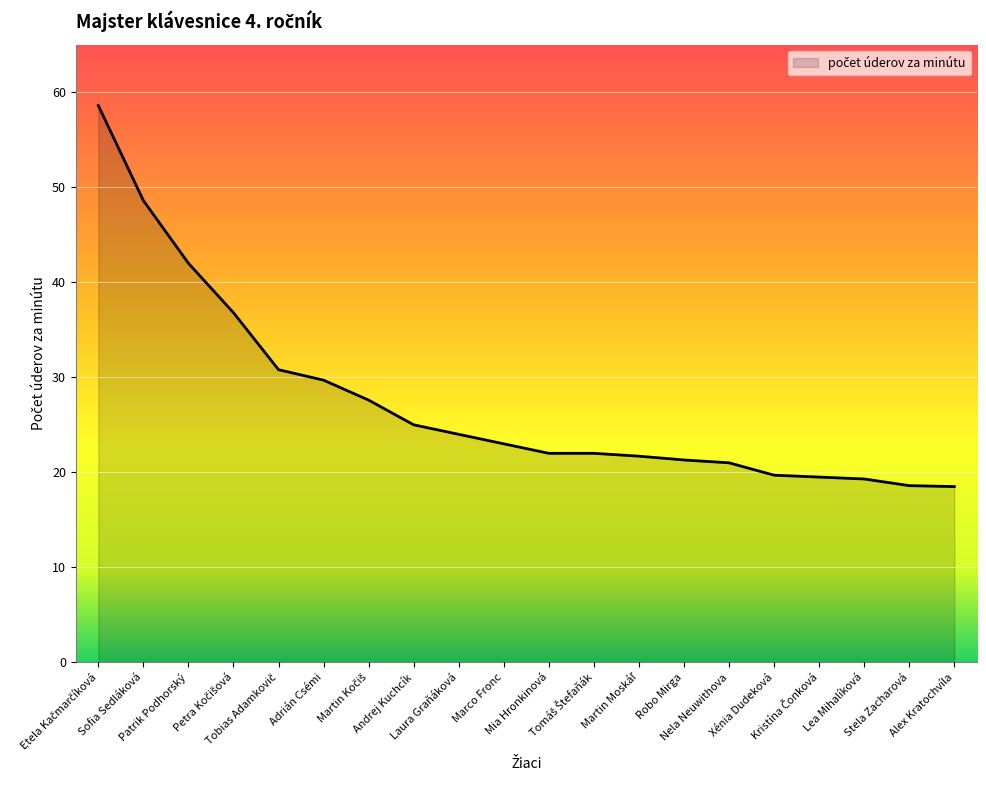

What is the sum of all values?

549.7